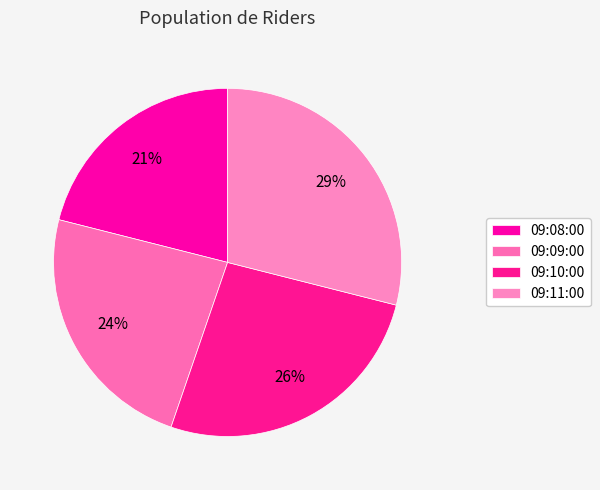

Do 09:10:00 and 09:11:00 together represent more than half of the pie?

Yes